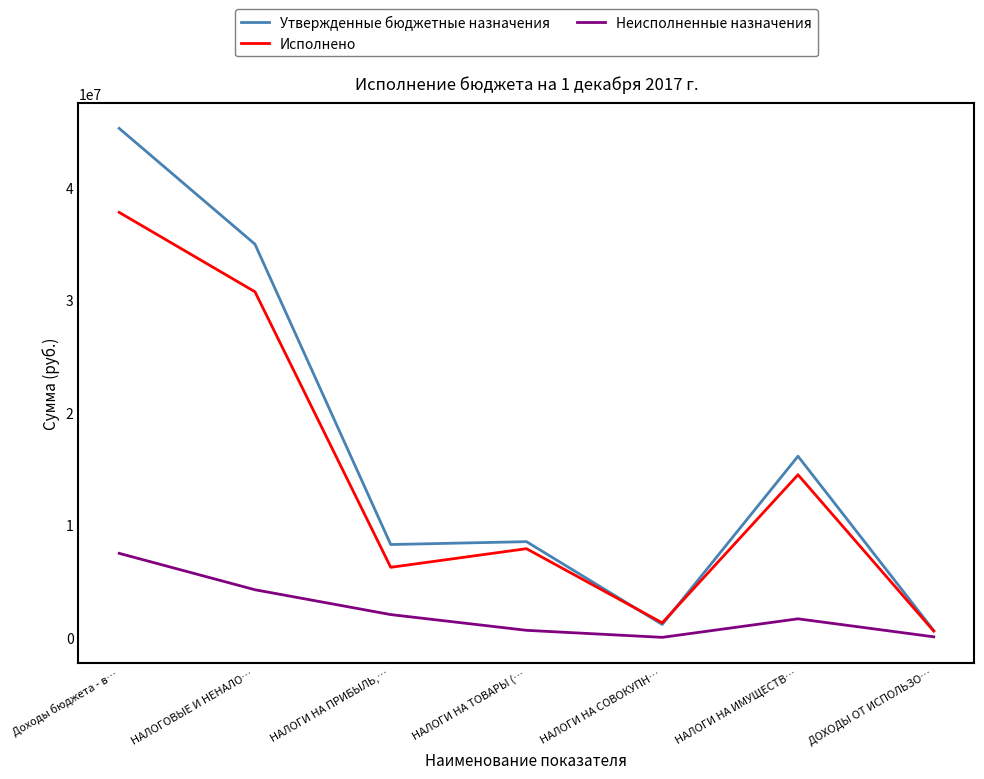

The value of Утвержденные бюджетные назначения at НАЛОГИ НА СОВОКУПН… is 1145000.0. True or false?

True